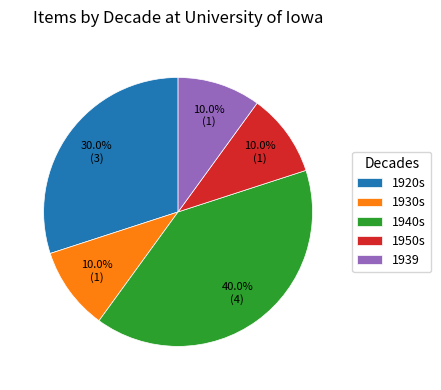

To the nearest percent, what is the average slice percentage?

20%